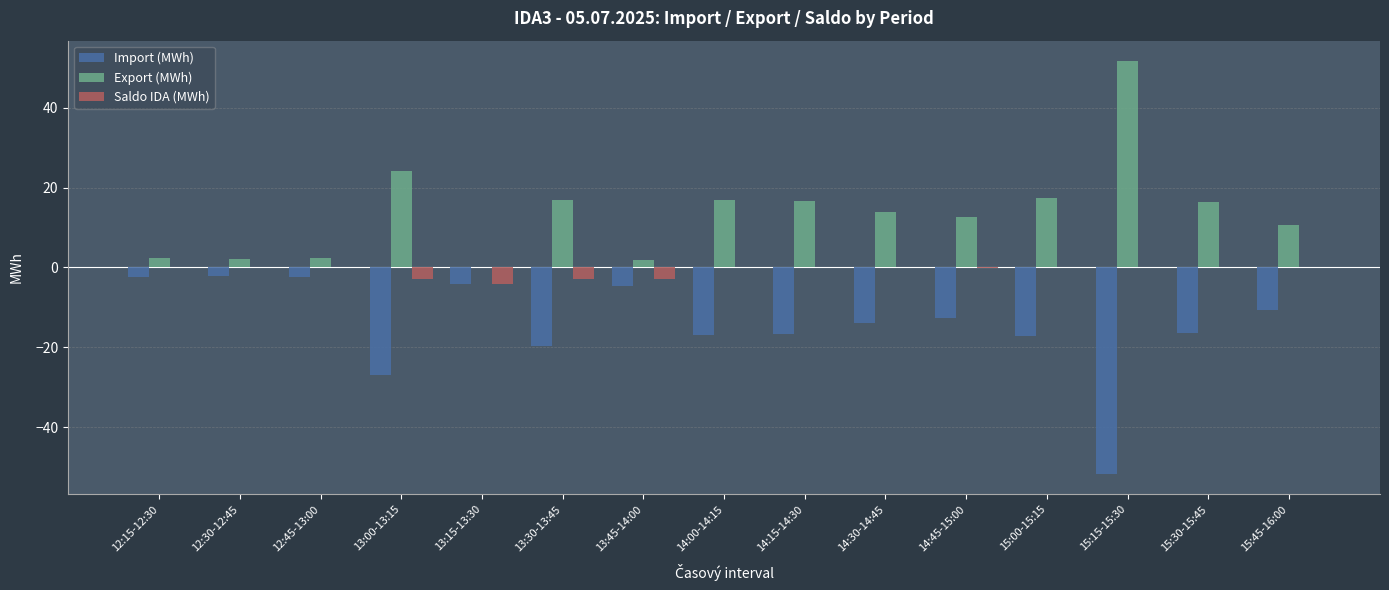

The Saldo IDA (MWh) series shows 0.0 at 12:15-12:30. True or false?

True